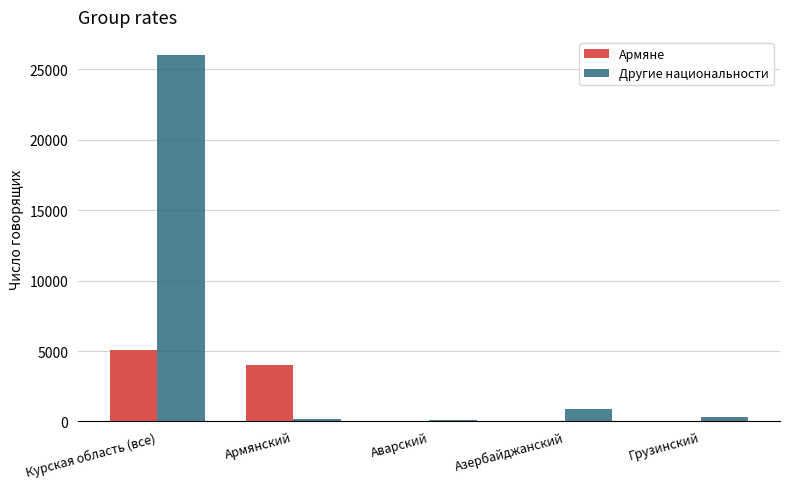

Which series has the largest total across all categories?

Другие национальности